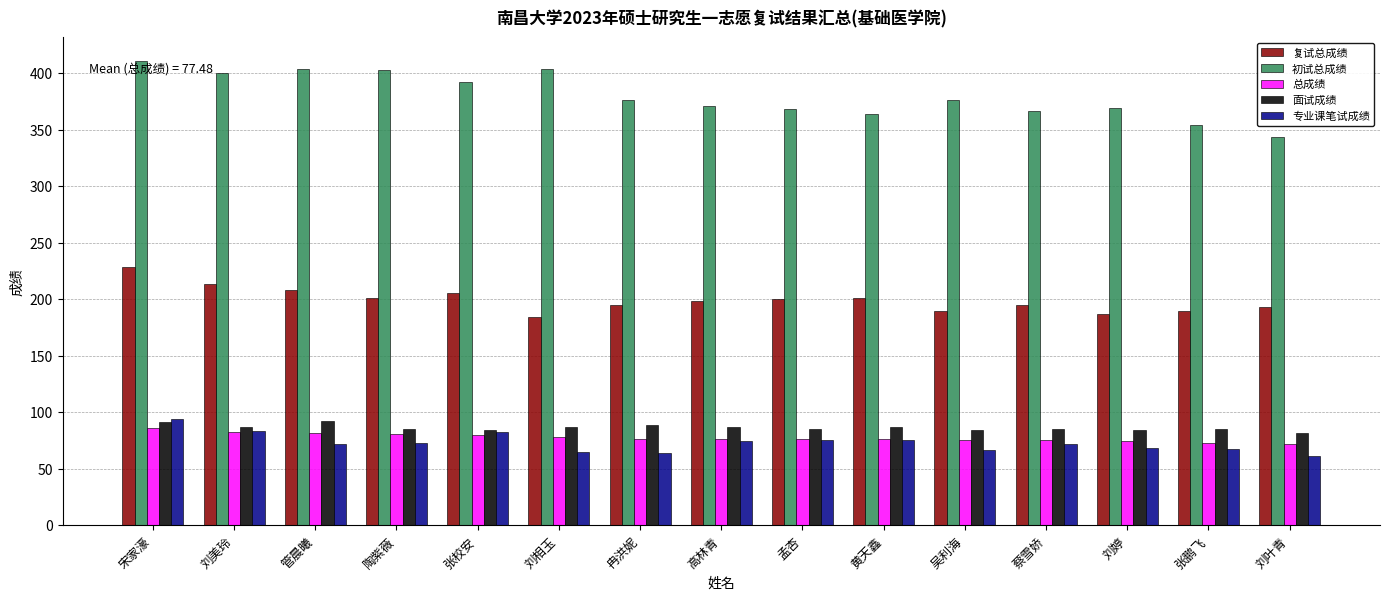

At which category is the sum across all series the highest?

宋家濠